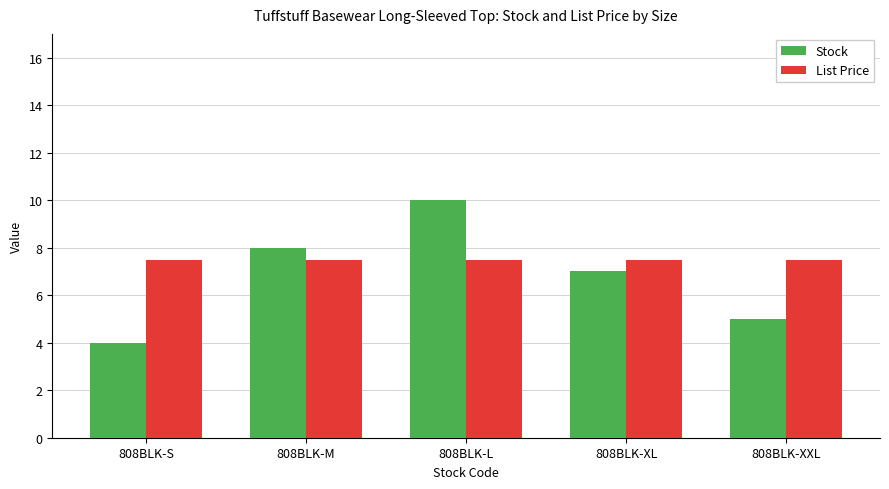

Reading left to right, what are all the values shown in this chart?

Stock: 4.0	8.0	10.0	7.0	5.0
List Price: 7.5	7.5	7.5	7.5	7.5